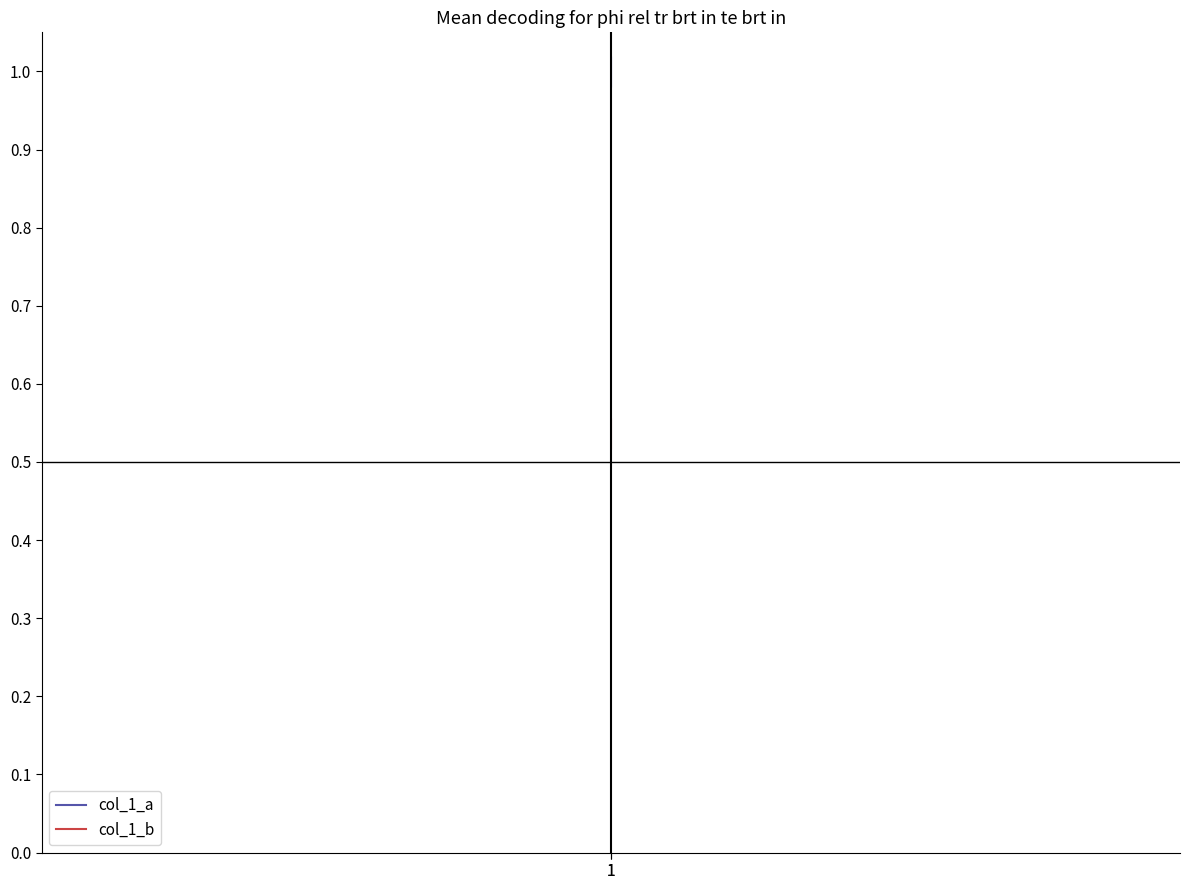

The col_1_a series shows 0.5 at 1. True or false?

False